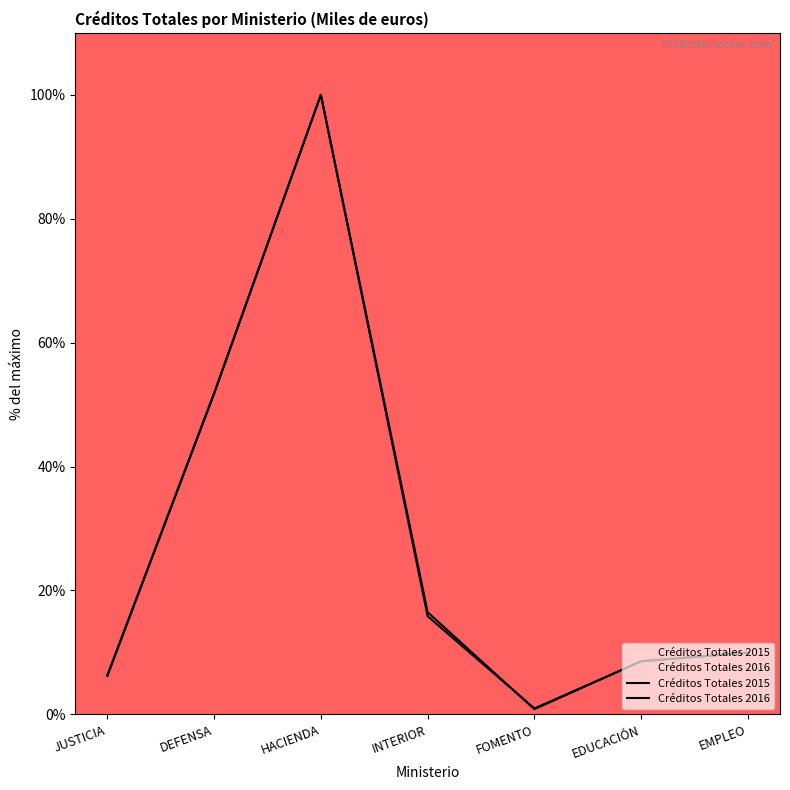

What is the label of the 7th point from the right?

JUSTICIA